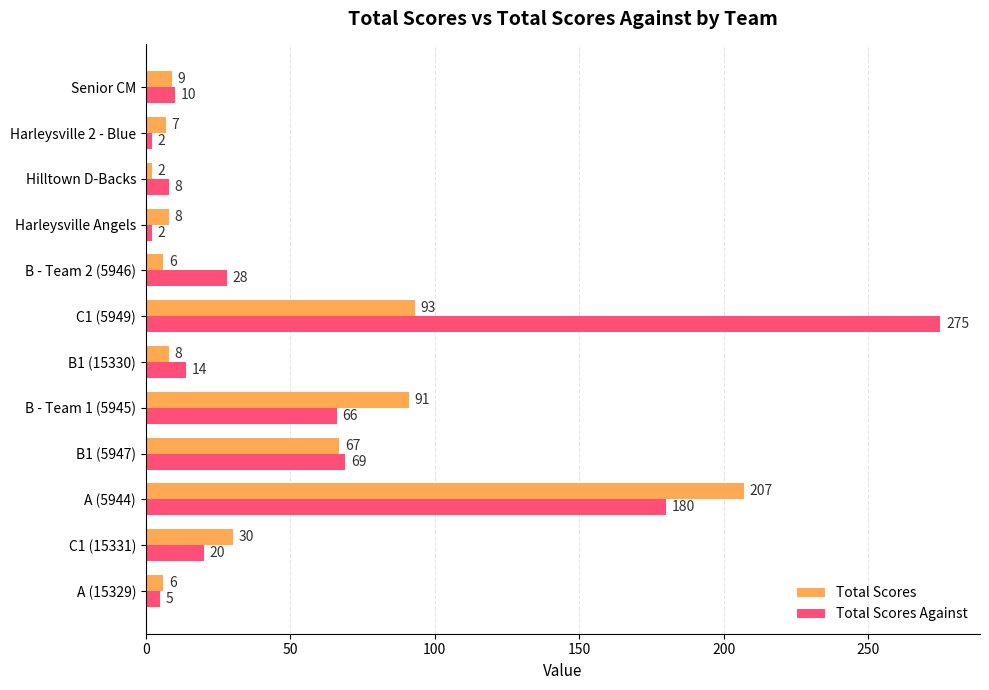

What is the highest value of the Total Scores series?

207